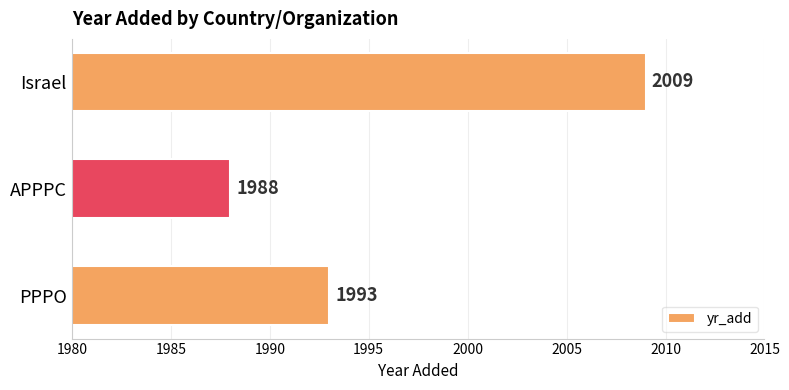

How many data points does each series have?

3